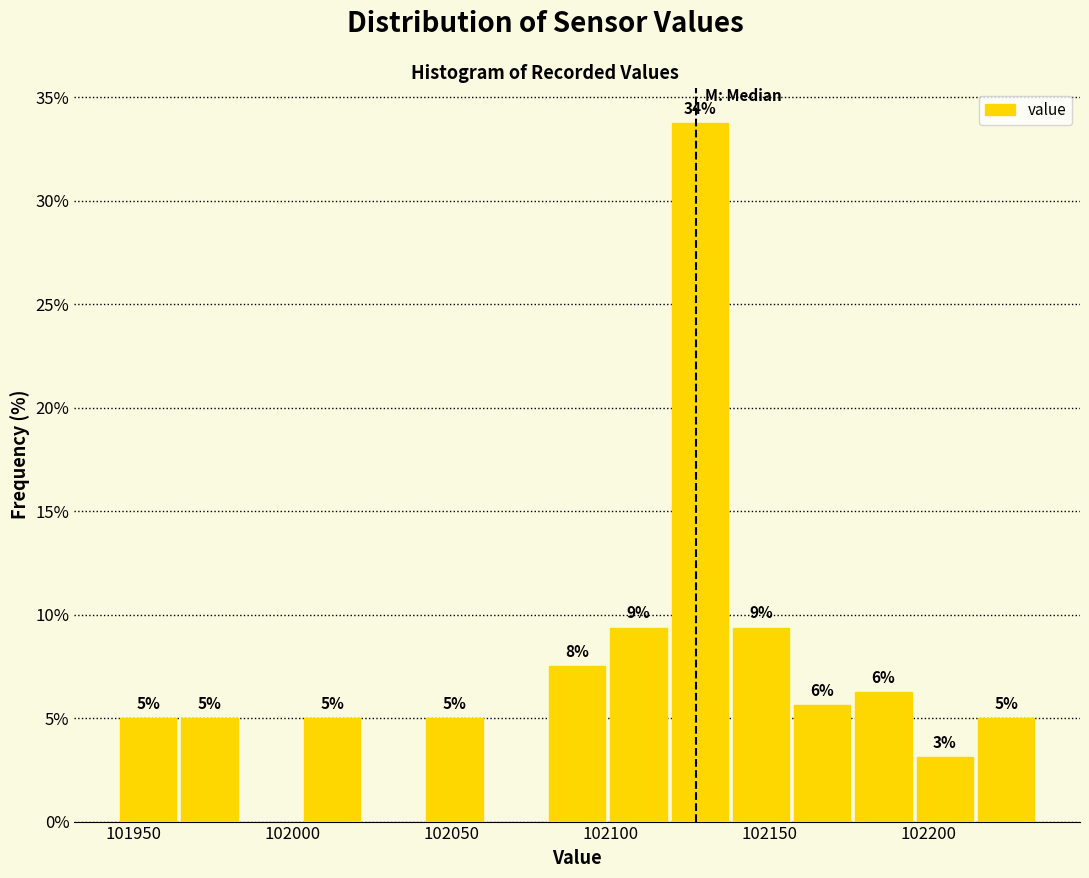

Around what value on the x-axis is the tallest bar? Give the approximate position of its centre, as read against the axis.

102130